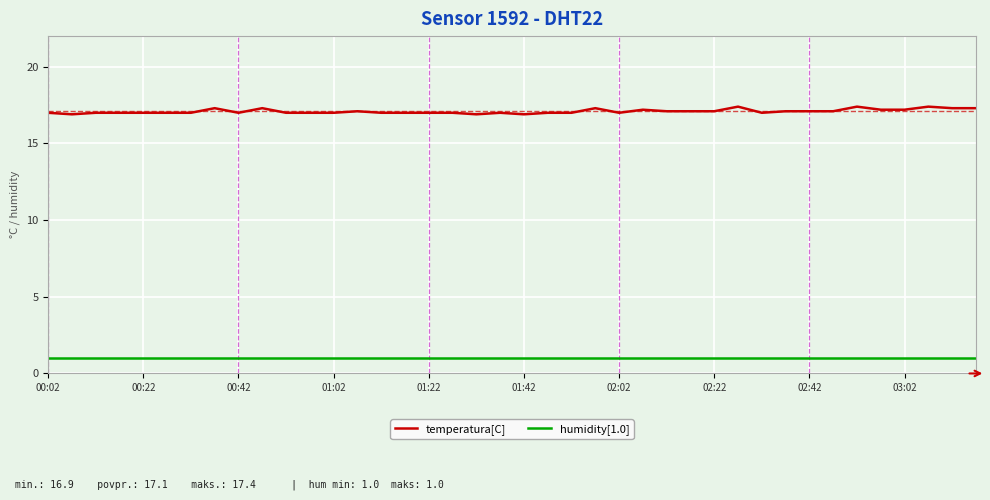

What is the greatest value displayed?

17.4